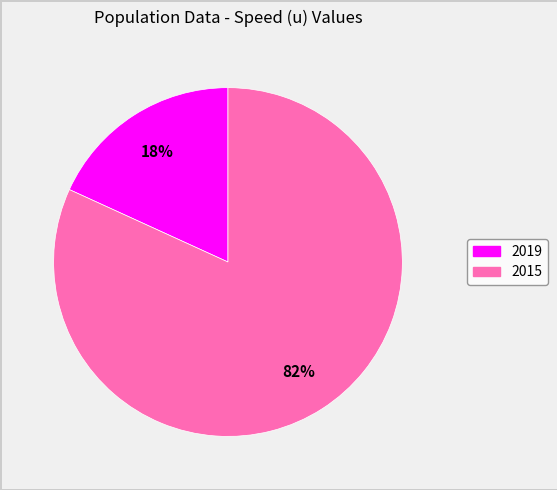

Count the number of slices in the pie.

2